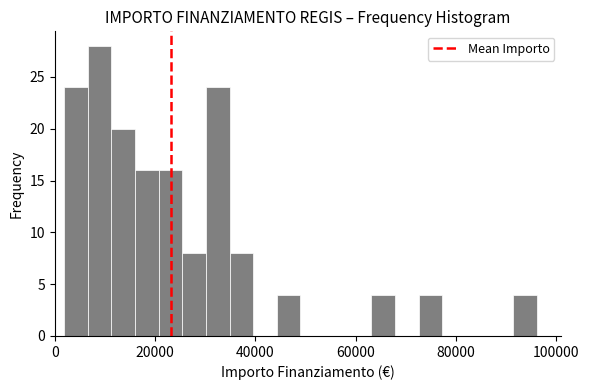

Read against the x-axis, roughly where is the centre of the tallest bar?

8000